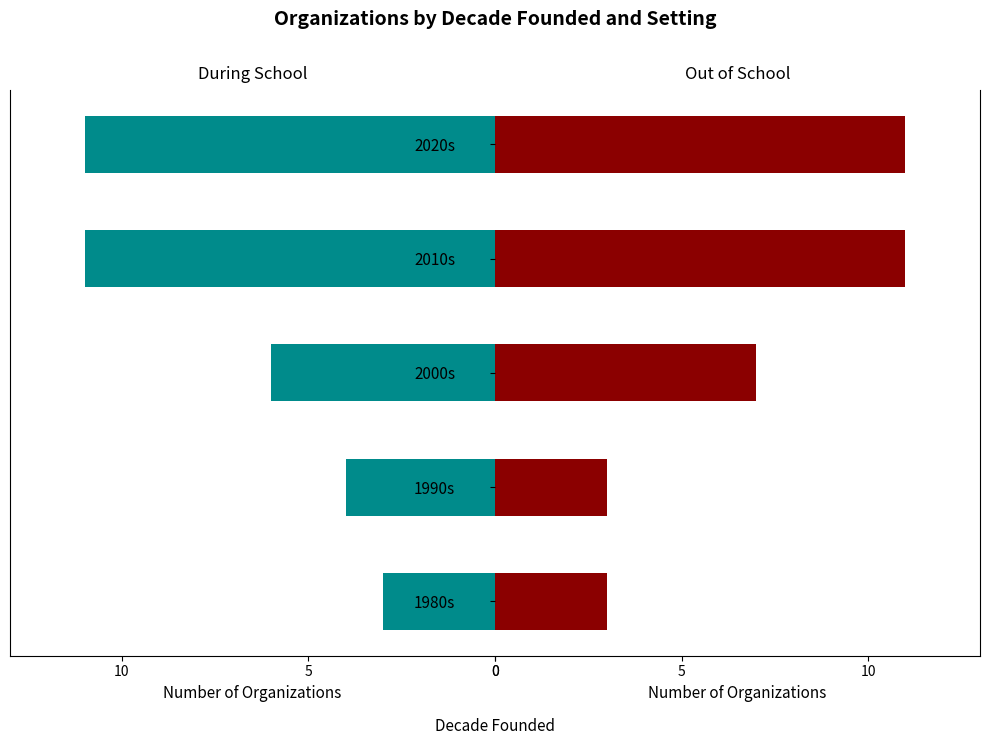

Is it true that Out of School equals 7 at 2020s?

False